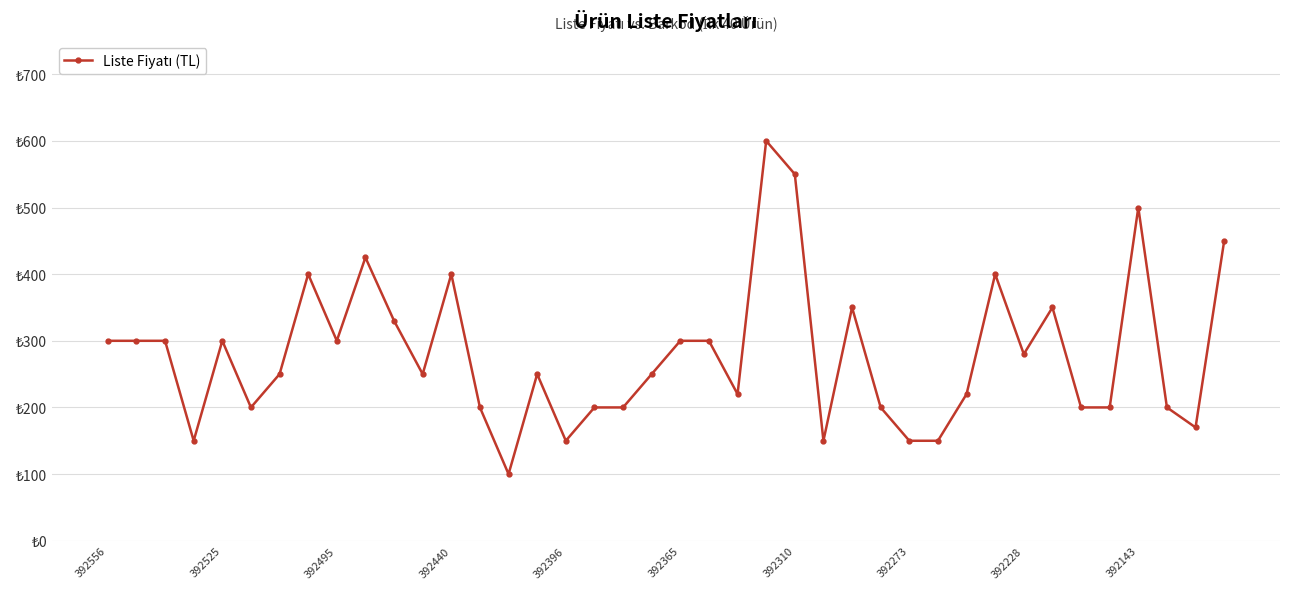

What is the difference between the maximum and minimum values?

500